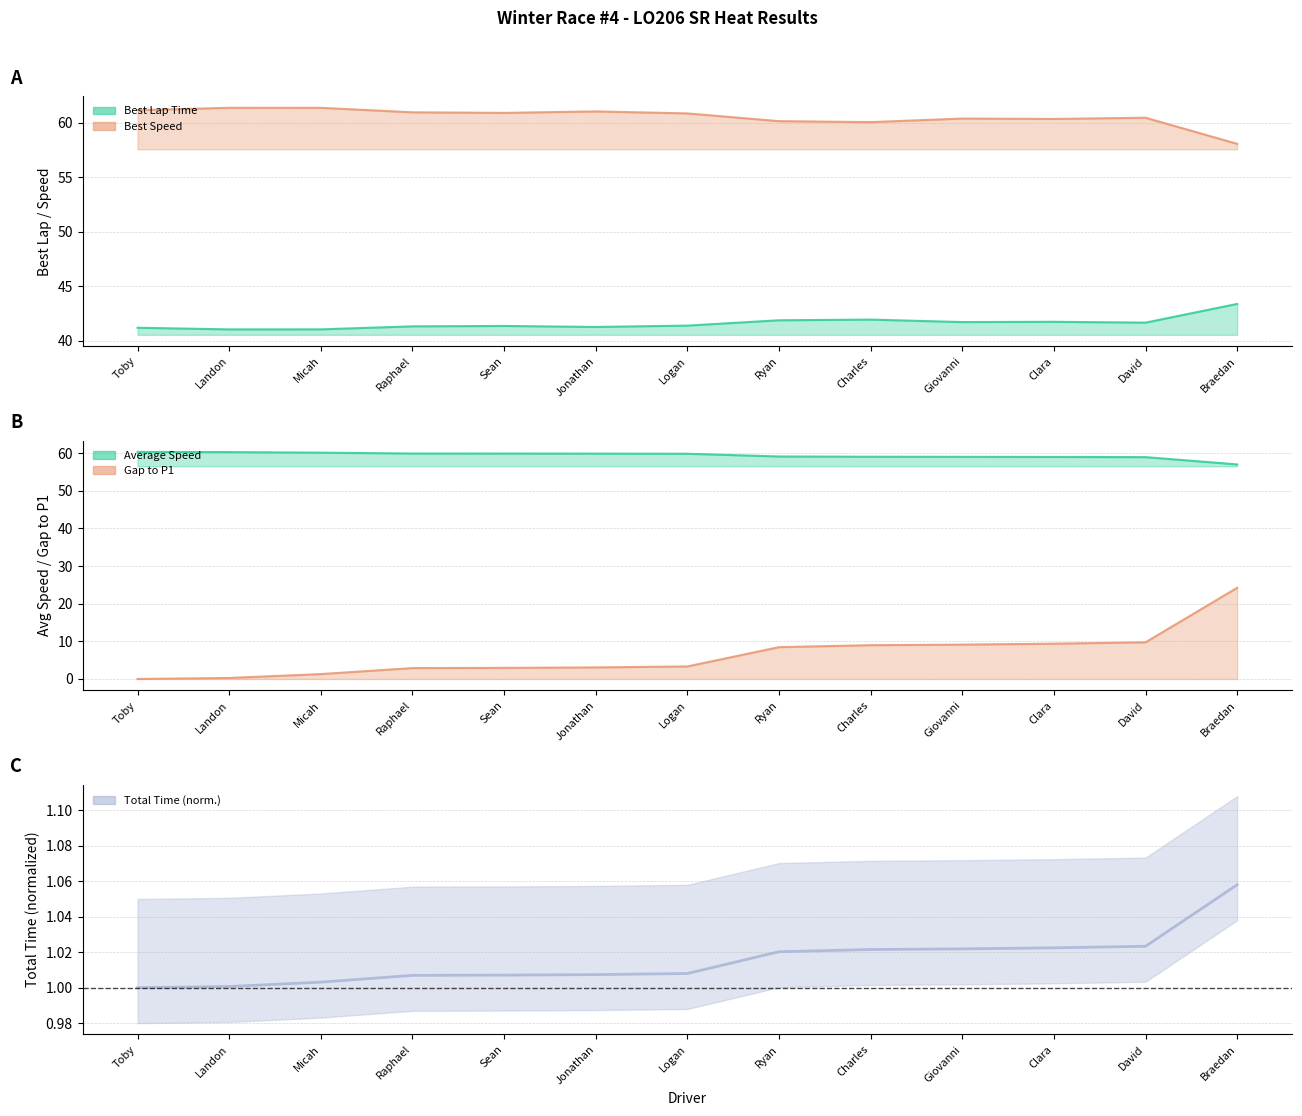

At which category does the chart reach its peak across all series?

Landon